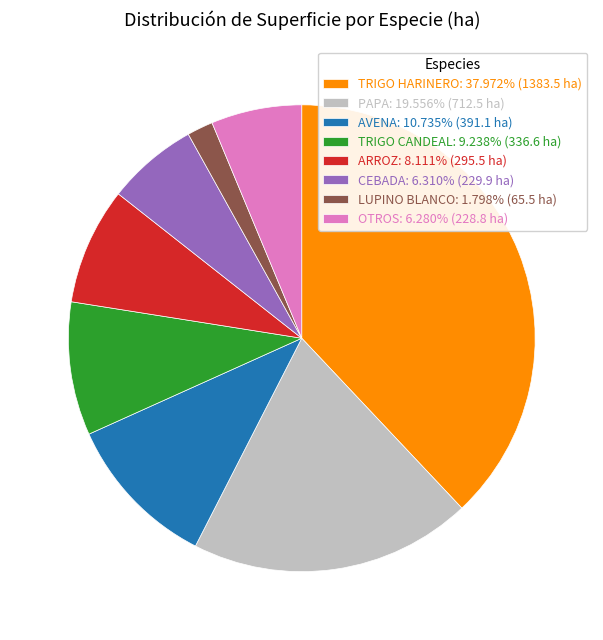

Approximately how many times larger is the value at PAPA compared to AVENA?

1.8